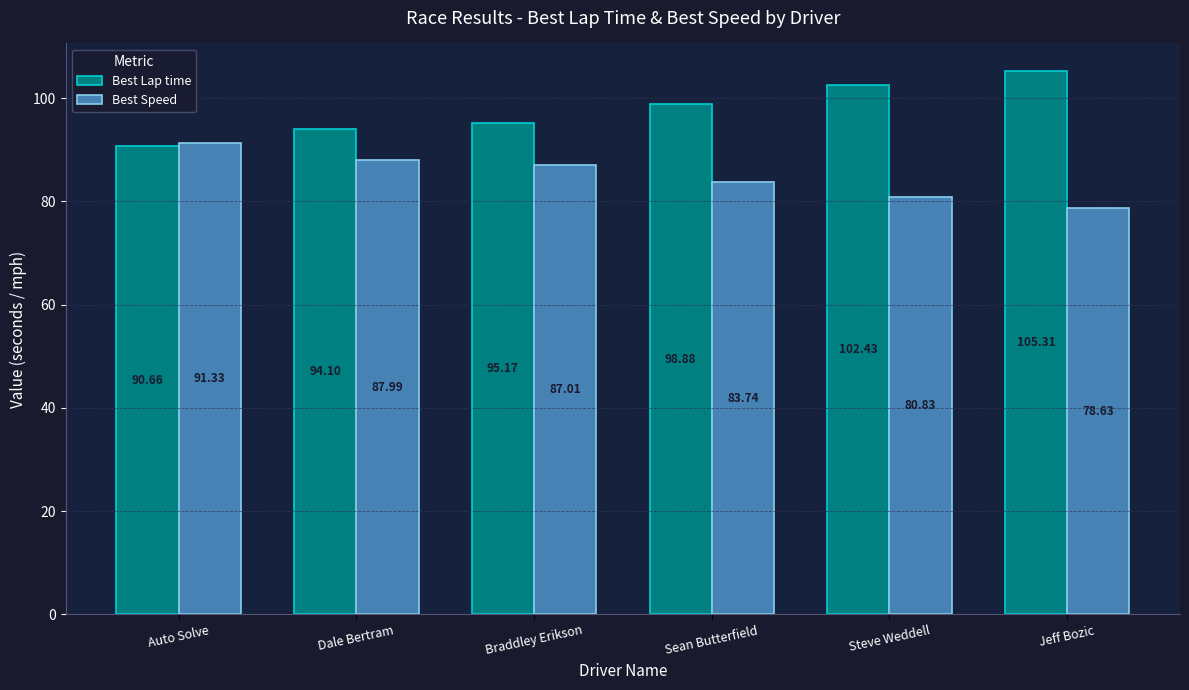

What is the total value across all series at Steve Weddell?

183.3